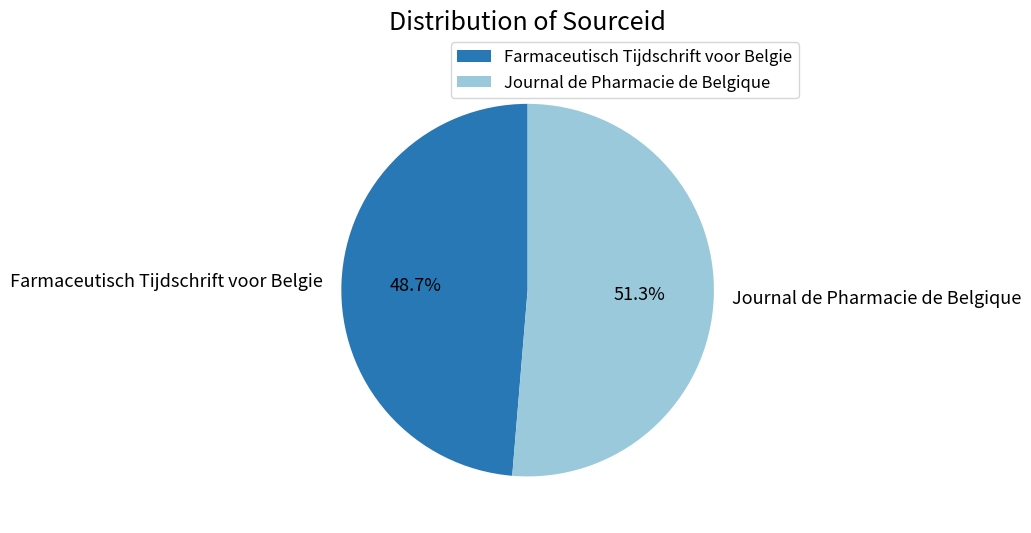

What is the ratio of the value at Journal de Pharmacie de Belgique to the value at Farmaceutisch Tijdschrift voor Belgie?

1.1